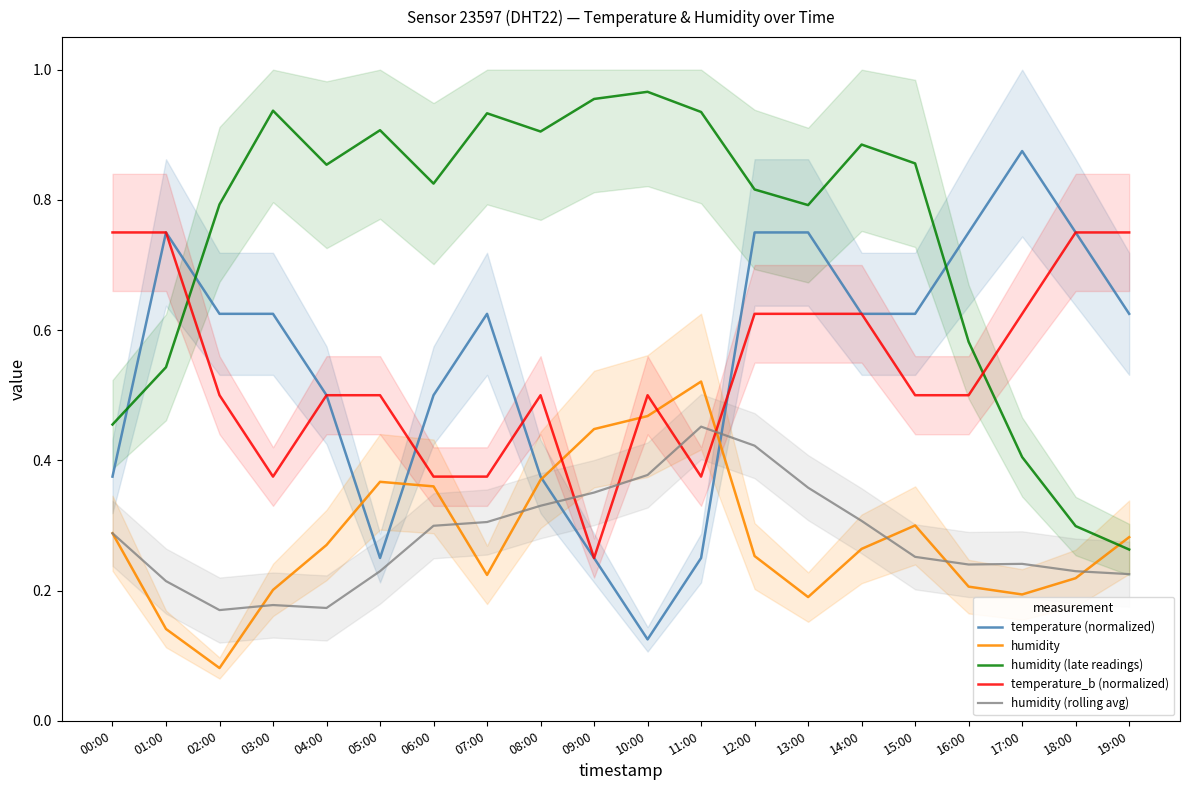

Is it true that temperature_b (normalized) equals 0.1 at 14:00?

False